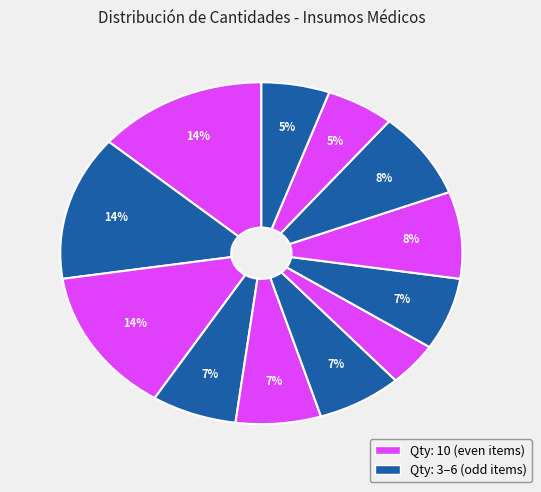

How many slices are in this pie chart?

12